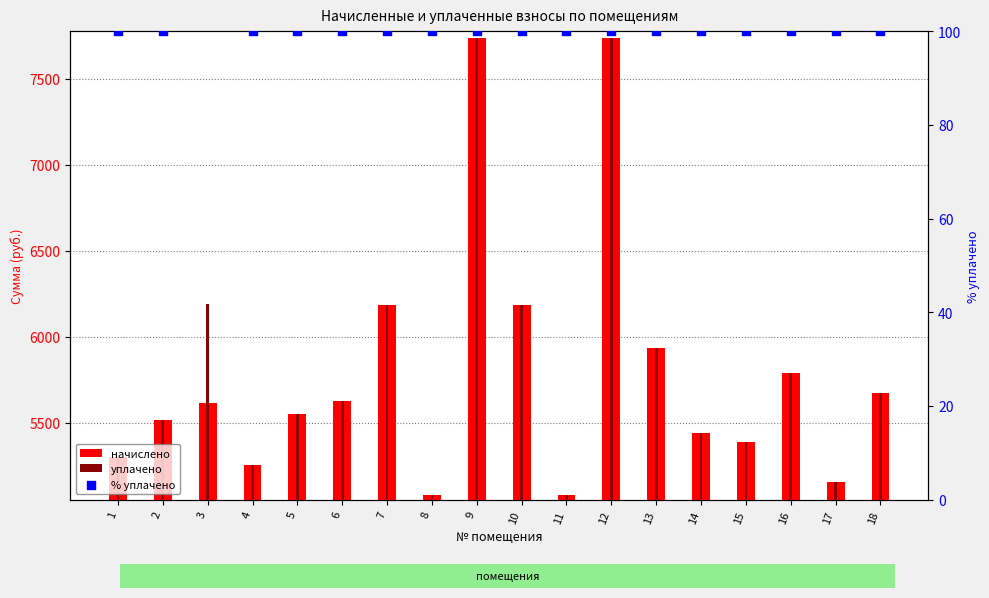

Which series contains the lowest Y value?

% уплачено